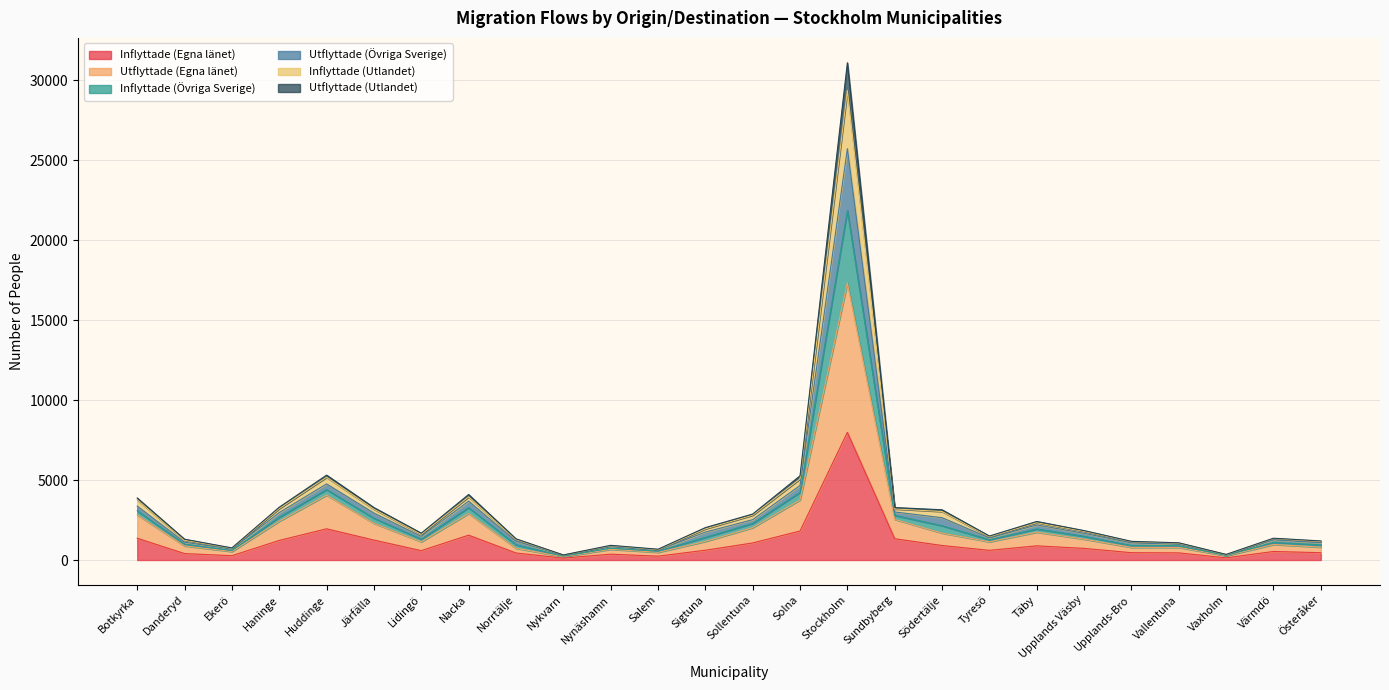

What value does the Inflyttade (Egna länet) series have at Stockholm?

7987